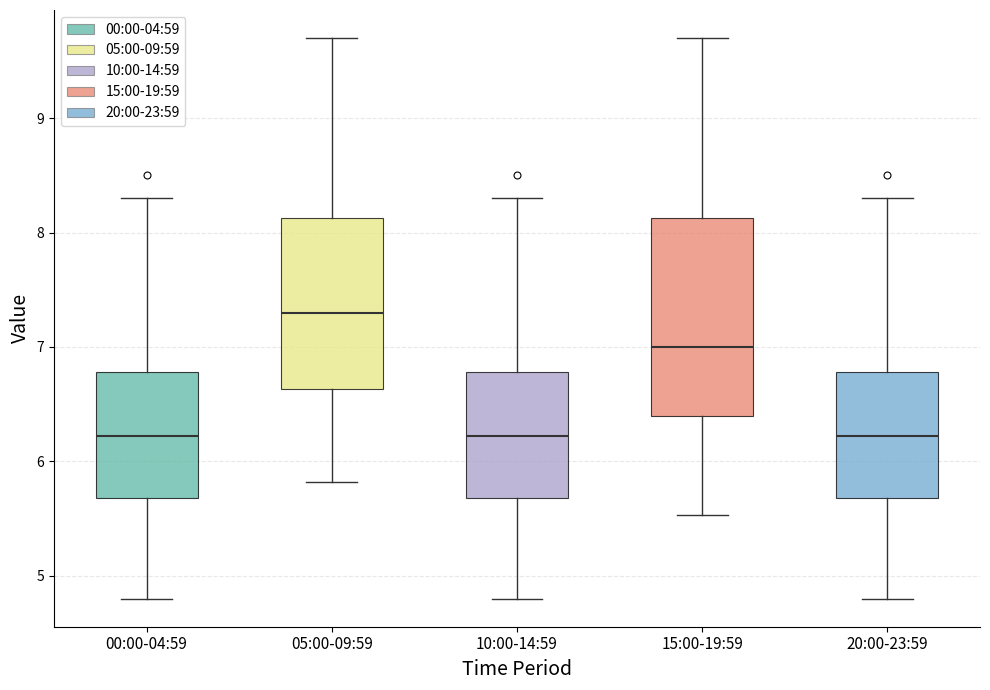

Reading left to right, transcribe this box plot: for each box, give where its median line is, the range the box spans, and where its two whiskers end, as read against the y-axis. The values are not printed on the chart, so give them approximately, as read against the axis.

00:00-04:59: median 6.2, box 5.7 to 6.8, whiskers 4.8 to 8.3
05:00-09:59: median 7.3, box 6.6 to 8.1, whiskers 5.8 to 9.7
10:00-14:59: median 6.2, box 5.7 to 6.8, whiskers 4.8 to 8.3
15:00-19:59: median 7.0, box 6.4 to 8.1, whiskers 5.5 to 9.7
20:00-23:59: median 6.2, box 5.7 to 6.8, whiskers 4.8 to 8.3